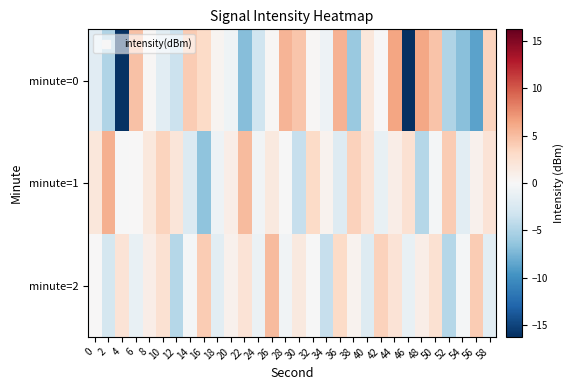

Reading left to right, extract all data points from this chart.

minute=0: 0=-1.9	2=-4.9	4=-16.0	6=4.8	8=0.2	10=-1.8	12=-3.5	14=4.1	16=3.1	18=0.4	20=-0.8	22=-6.9	24=-3.2	26=0.2	28=5.6	30=4.5	32=0.1	34=-0.8	36=5.7	38=-6.0	40=1.9	42=0.1	44=6.4	46=-16.3	48=6.3	50=4.6	52=-4.9	54=-6.7	56=-8.7	58=3.6
minute=1: 0=1.9	2=5.8	4=-0.1	6=0.1	8=1.7	10=3.6	12=1.9	14=-2.3	16=-6.5	18=-0.8	20=1.0	22=5.2	24=-0.6	26=1.6	28=-0.0	30=-3.7	32=3.1	34=0.6	36=-2.0	38=3.7	40=2.2	42=-1.1	44=1.1	46=2.5	48=-4.6	50=-0.4	52=4.1	54=-1.7	56=0.7	58=2.2
minute=2: 0=0.0	2=-2.9	4=2.2	6=-1.1	8=1.1	10=2.5	12=-4.6	14=-0.4	16=4.1	18=-1.7	20=0.7	22=2.2	24=-1.0	26=5.2	28=-0.6	30=1.6	32=-0.0	34=-3.7	36=3.1	38=0.6	40=-2.0	42=3.7	44=2.2	46=-1.1	48=1.1	50=2.5	52=-4.6	54=-0.4	56=4.1	58=-1.7